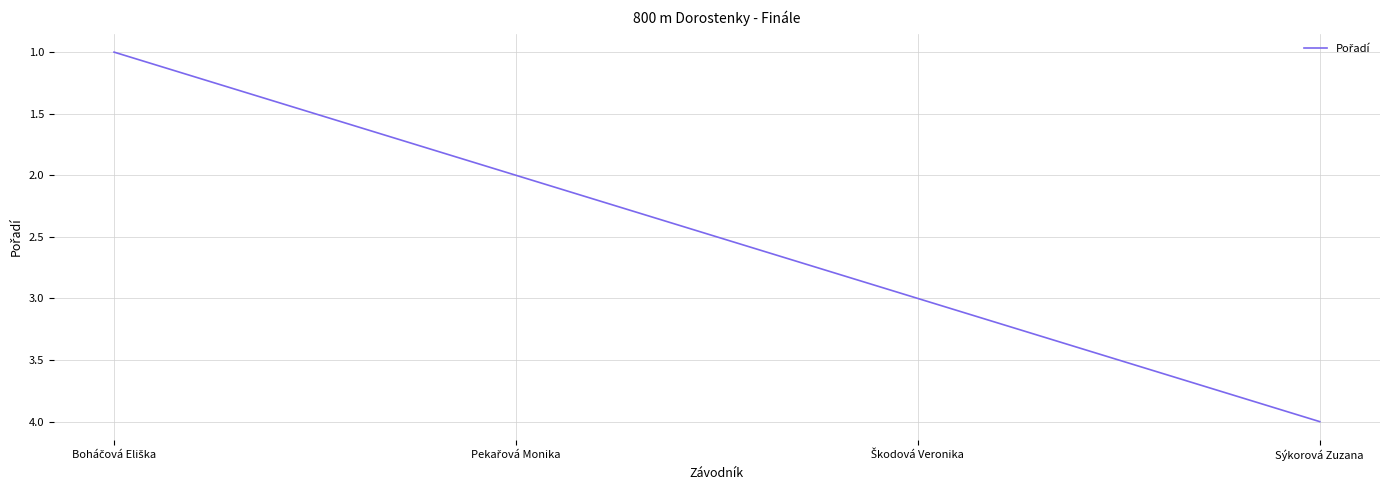

What is the smallest value displayed?

1